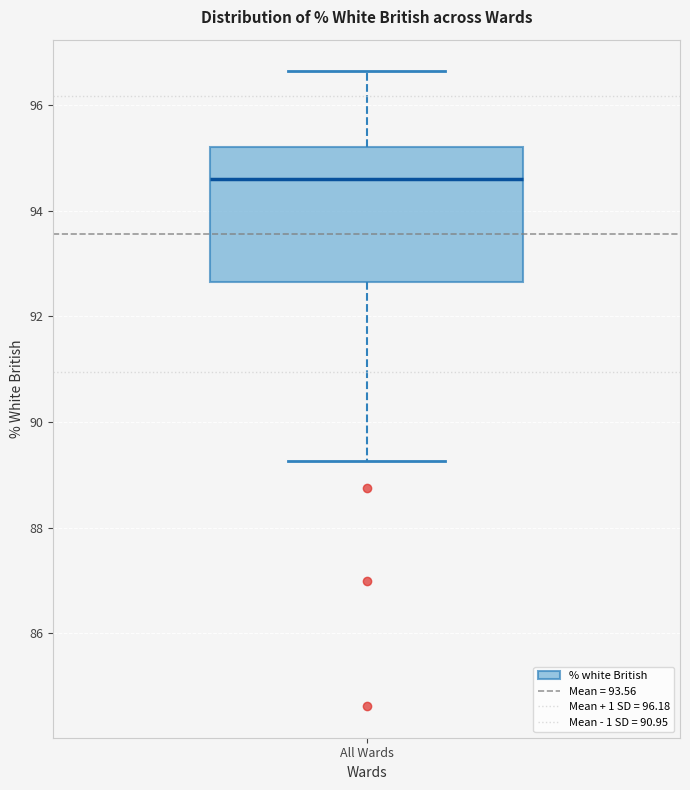

Read this box plot against the y-axis: the position of the median line, the range covered by the box, and the ends of both whiskers. The values are not printed on the chart, so give them approximately, as read against the axis.

median 94.6, box 92.6 to 95.2, whiskers 89.2 to 96.6